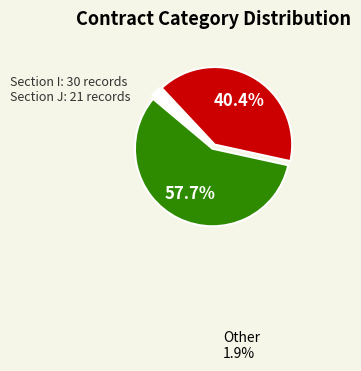

Does any single category account for the majority?

Yes